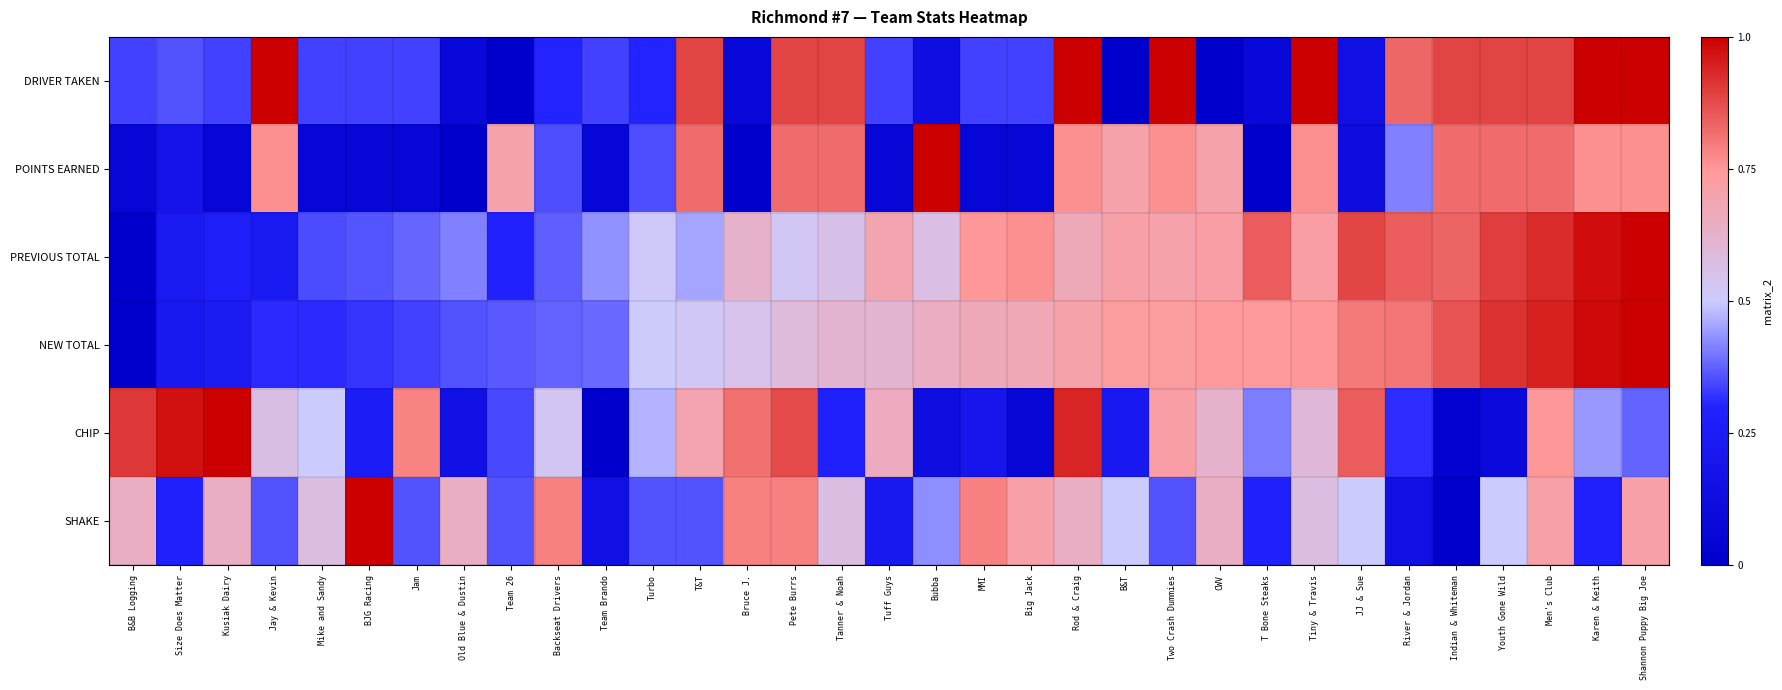

Rank the series by their maximum value, from lowest to highest.

DRIVER TAKEN, POINTS EARNED, PREVIOUS TOTAL, NEW TOTAL, CHIP, SHAKE